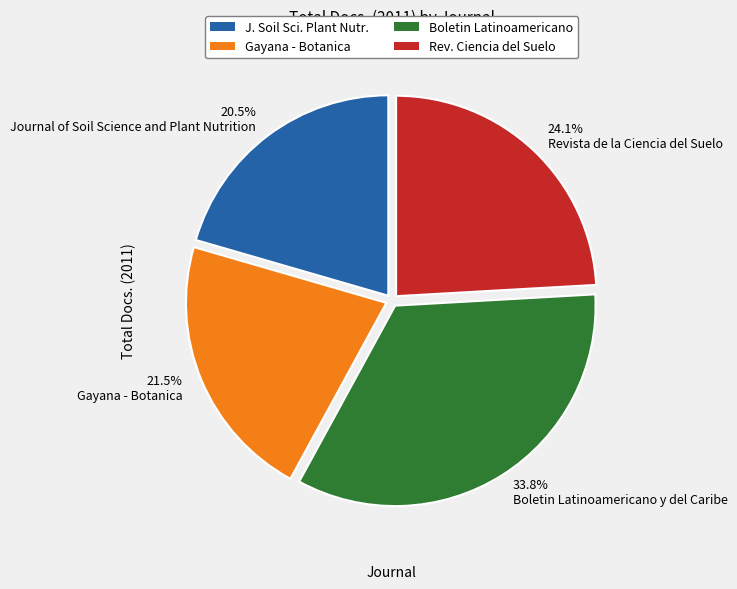

Rank the categories by value from highest to lowest.

33.8% Boletin Latinoamericano y del Caribe, 24.1% Revista de la Ciencia del Suelo, 21.5% Gayana - Botanica, 20.5% Journal of Soil Science and Plant Nutrition